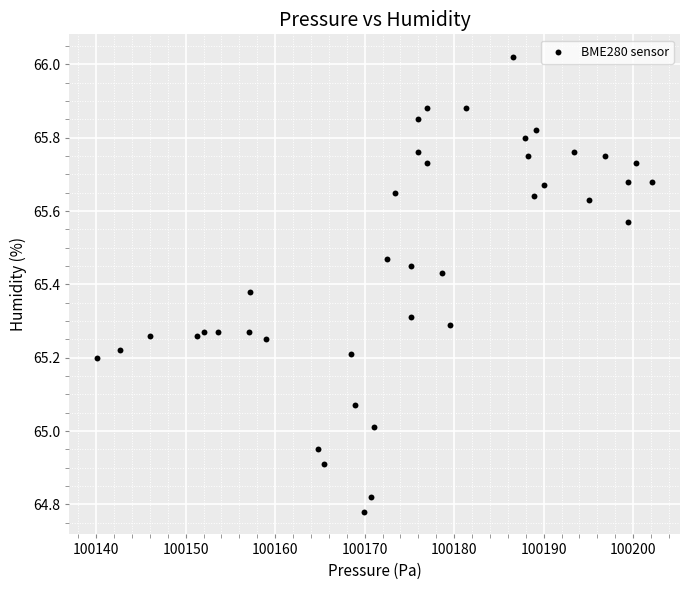

What is the range of Y values (max minus min)?

1.2